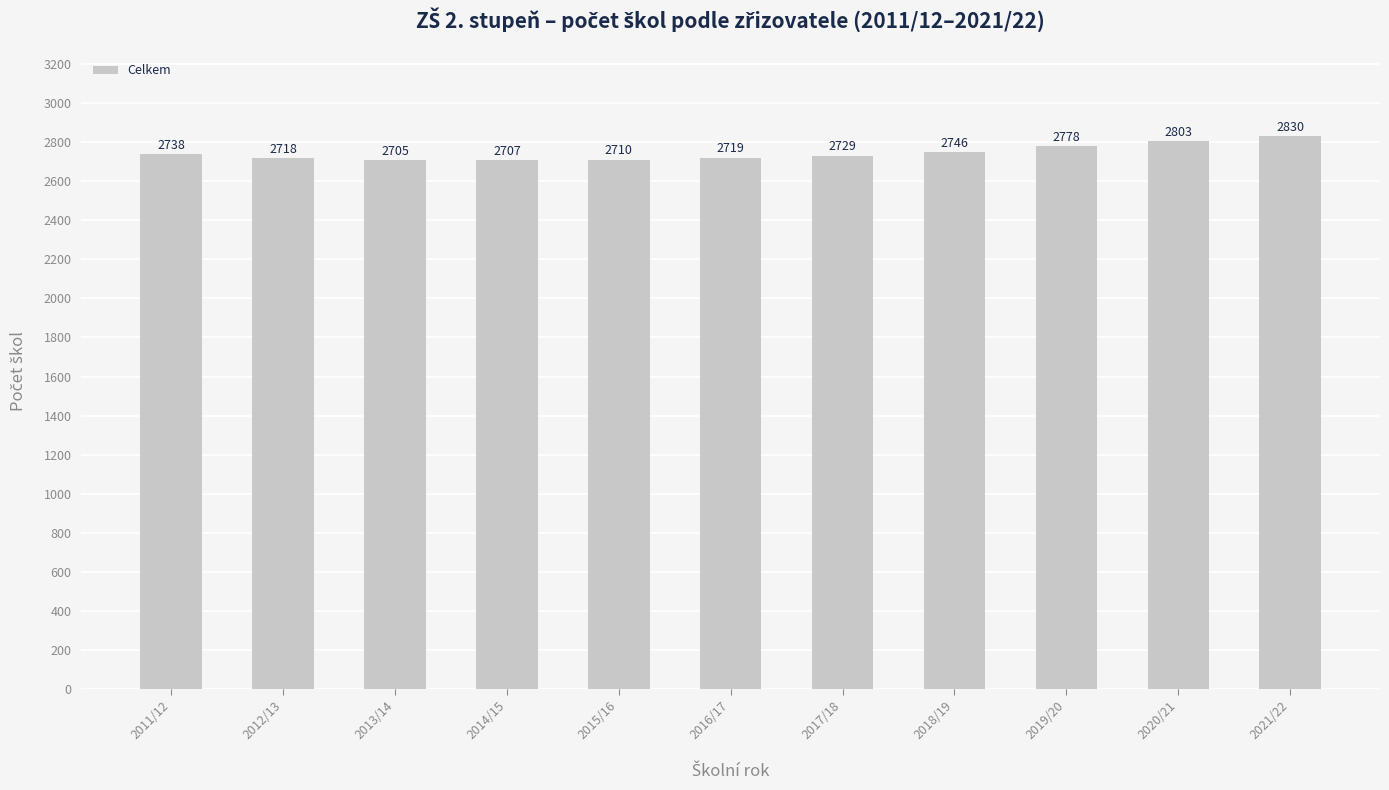

What is the label of the 9th bar from the left?

2019/20